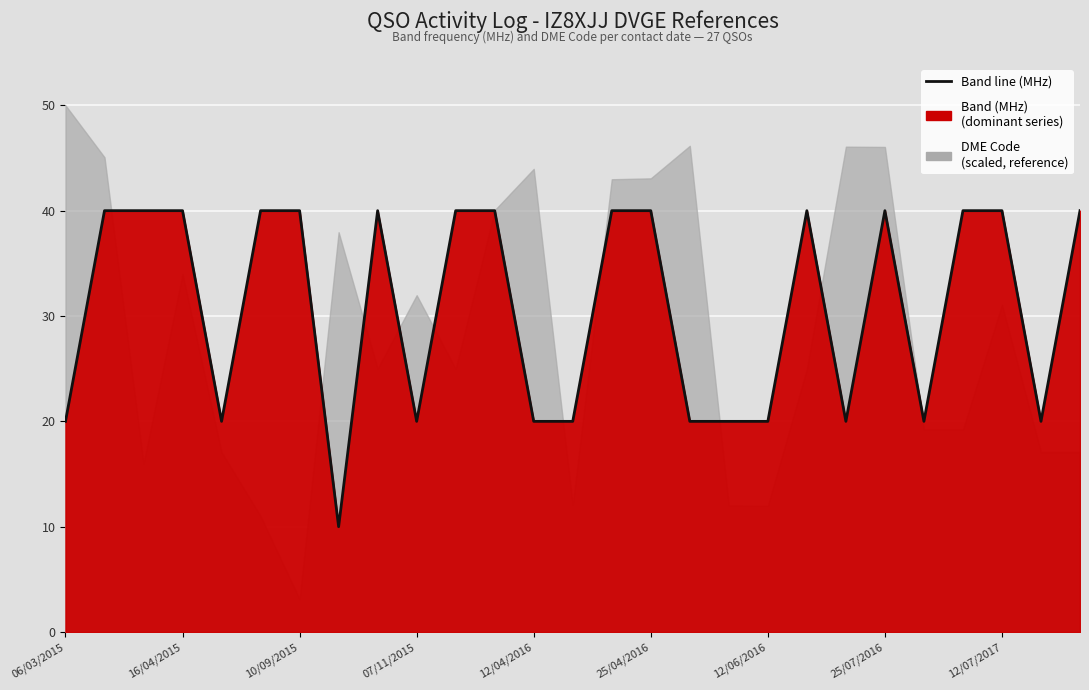

What is the maximum value shown in the chart?

40